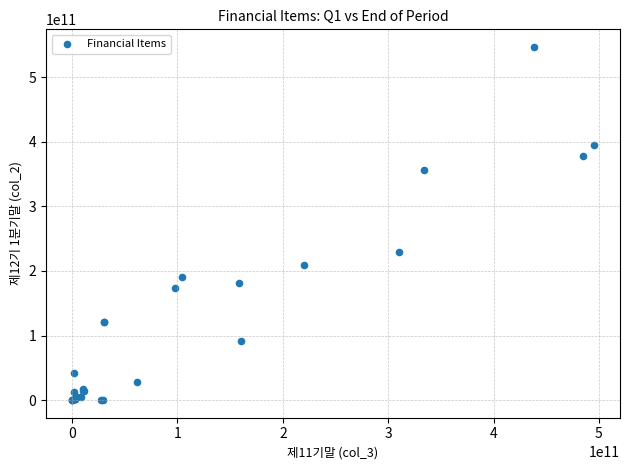

What Y value in the scatter plot is closest to 273419991302?

228903204691